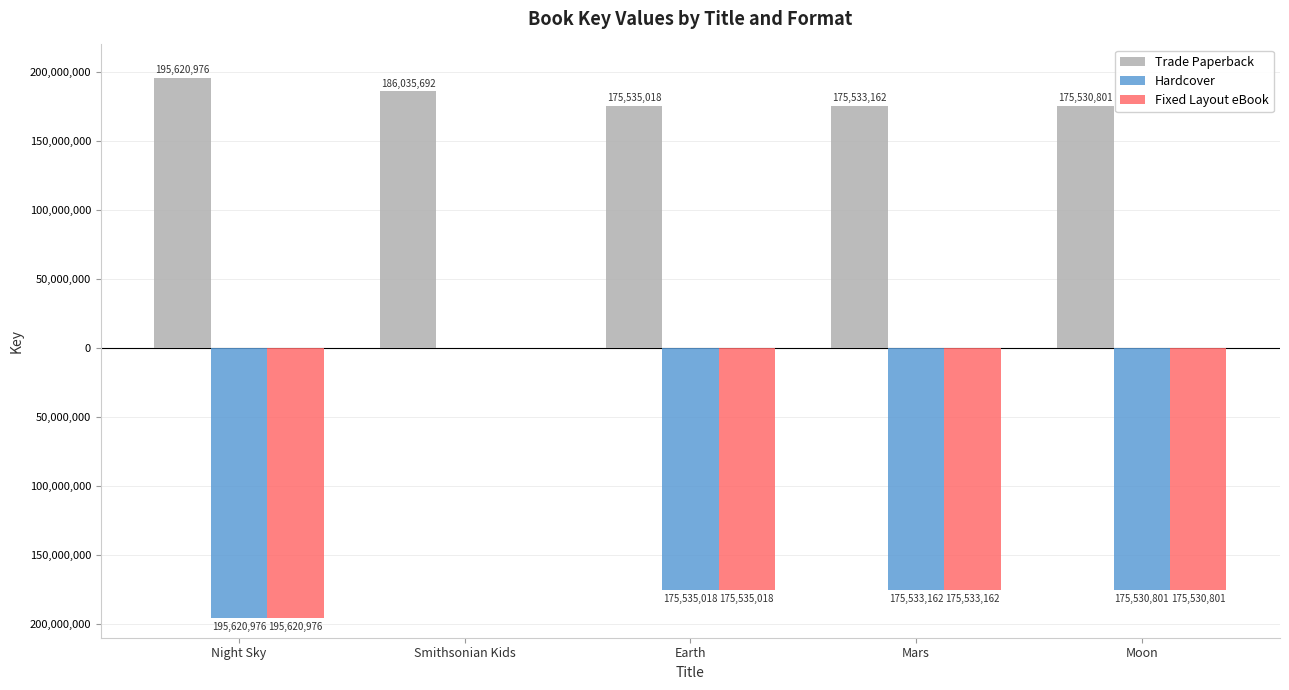

Are the bars horizontal?

No